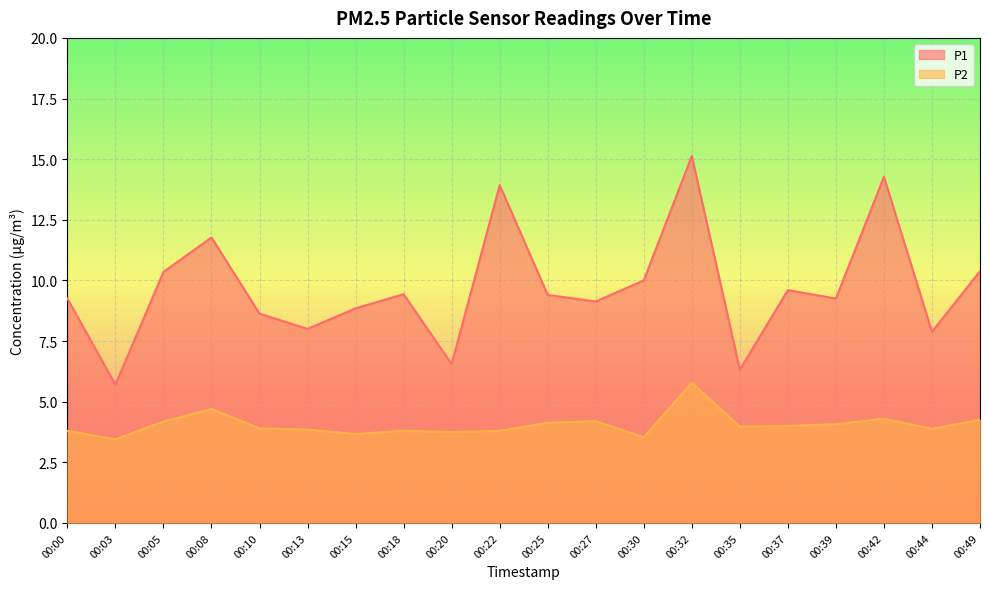

Reading left to right, list all the values displayed in this chart.

P1: 9.2	5.7	10.3	11.8	8.6	8.0	8.8	9.4	6.5	13.9	9.4	9.1	10.0	15.1	6.3	9.6	9.2	14.3	7.9	10.4
P2: 3.8	3.5	4.2	4.7	3.9	3.9	3.7	3.8	3.8	3.8	4.1	4.2	3.5	5.8	4.0	4.0	4.1	4.3	3.9	4.2